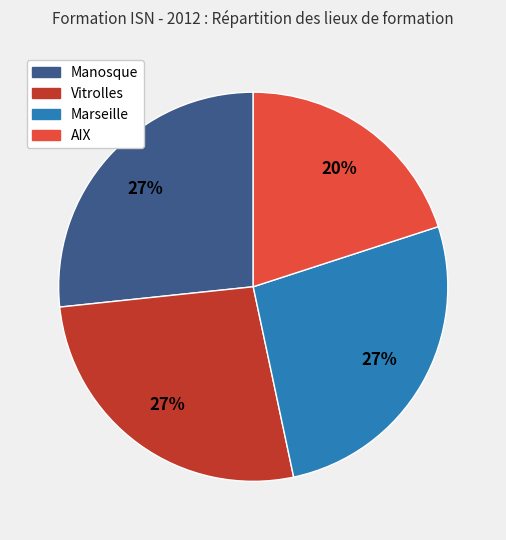

What percentage is the Vitrolles slice, to the nearest percent?

27%